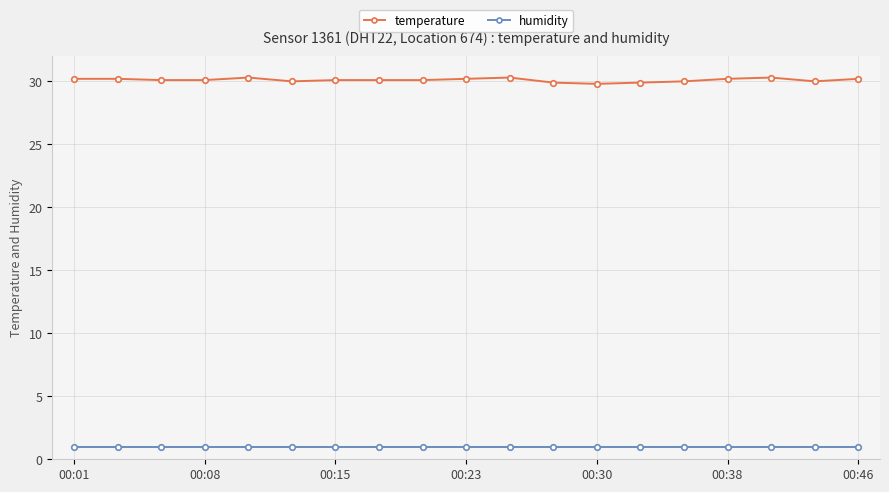

At how many categories does at least one series exceed 12?

19